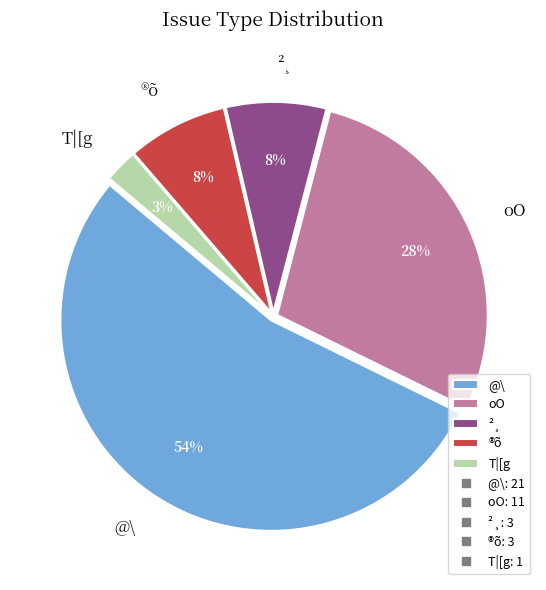

Which category accounts for the majority?

@\